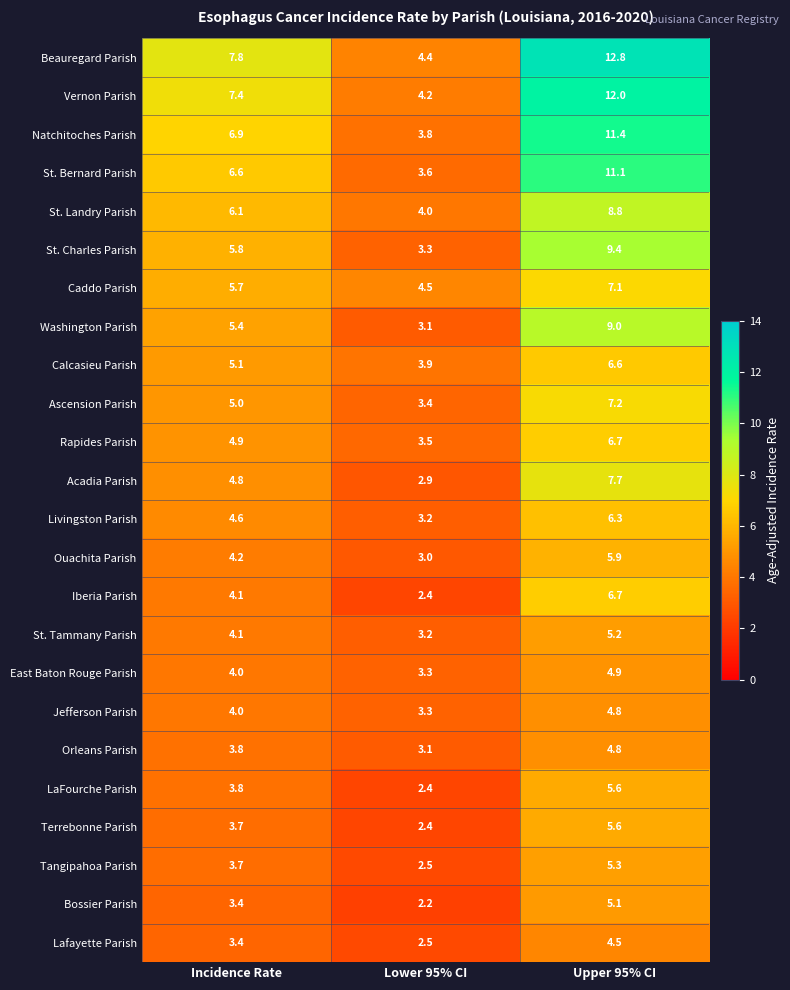

Is it true that Livingston Parish equals 4.6 at Incidence Rate?

True